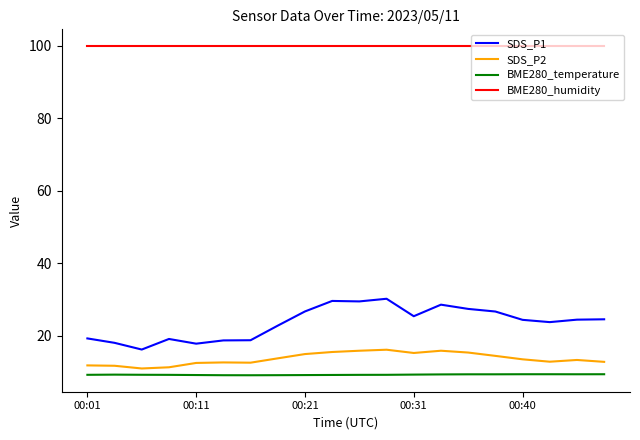

What is the maximum value for BME280_temperature?

9.3